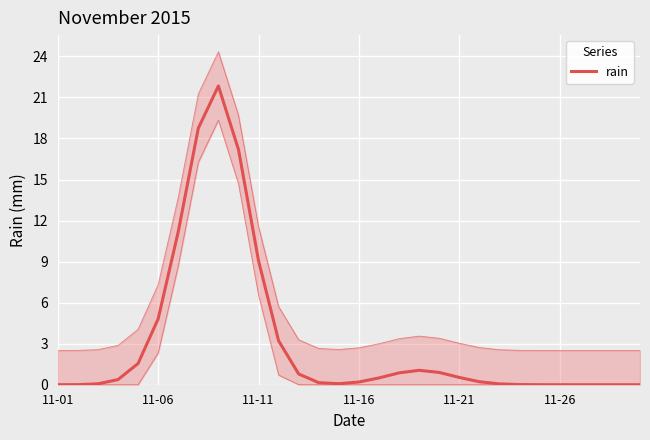

What is the difference between the maximum and minimum values?

21.8